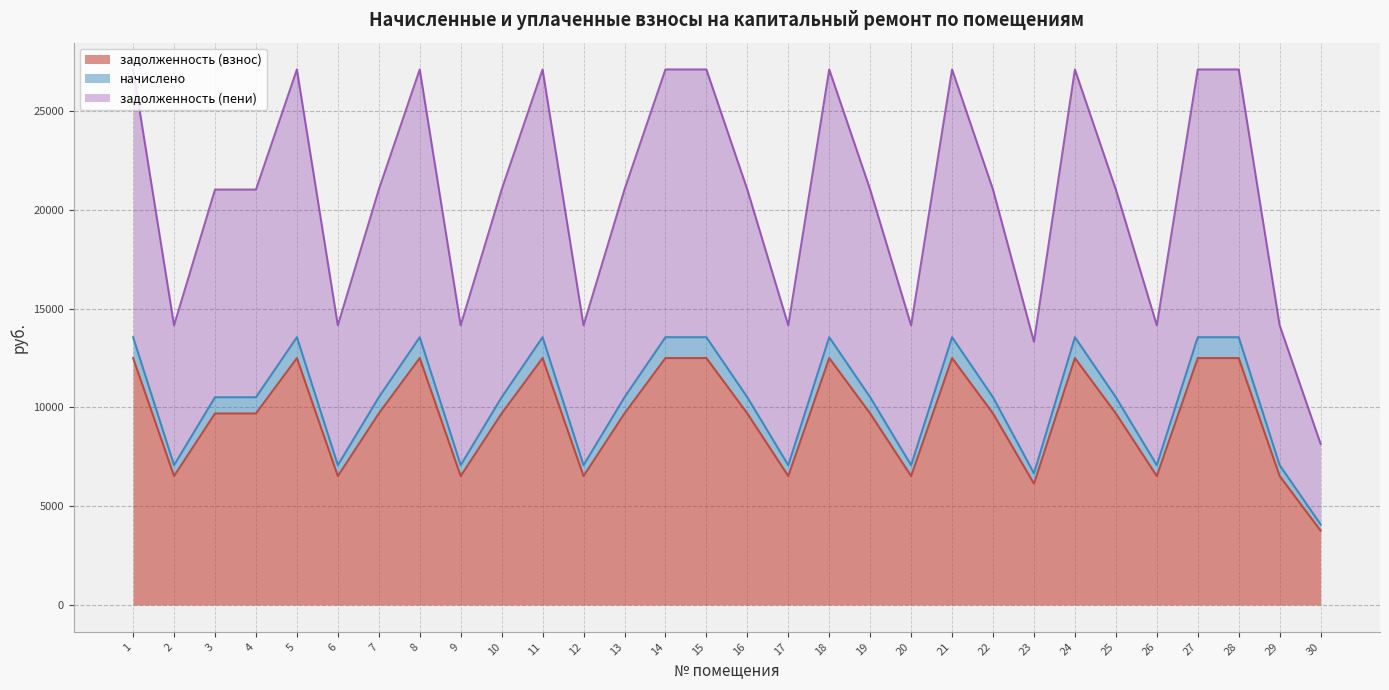

In задолженность (пени), how many points are lower than both neighbors (excluding endpoints)?

8